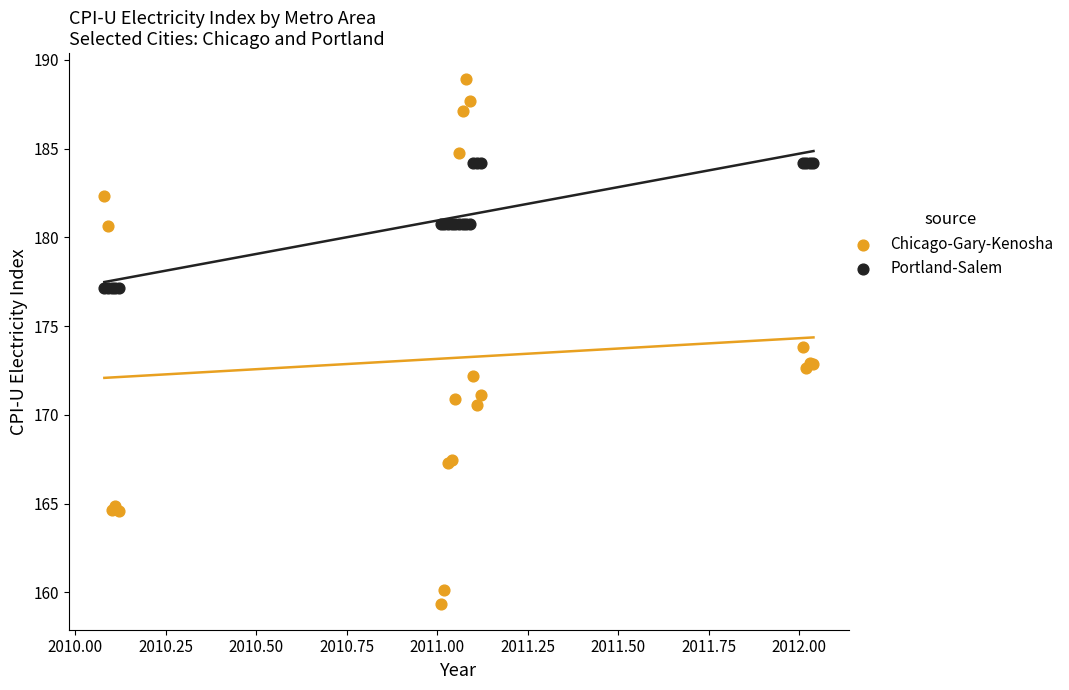

Which series reaches the minimum Y coordinate?

Chicago-Gary-Kenosha